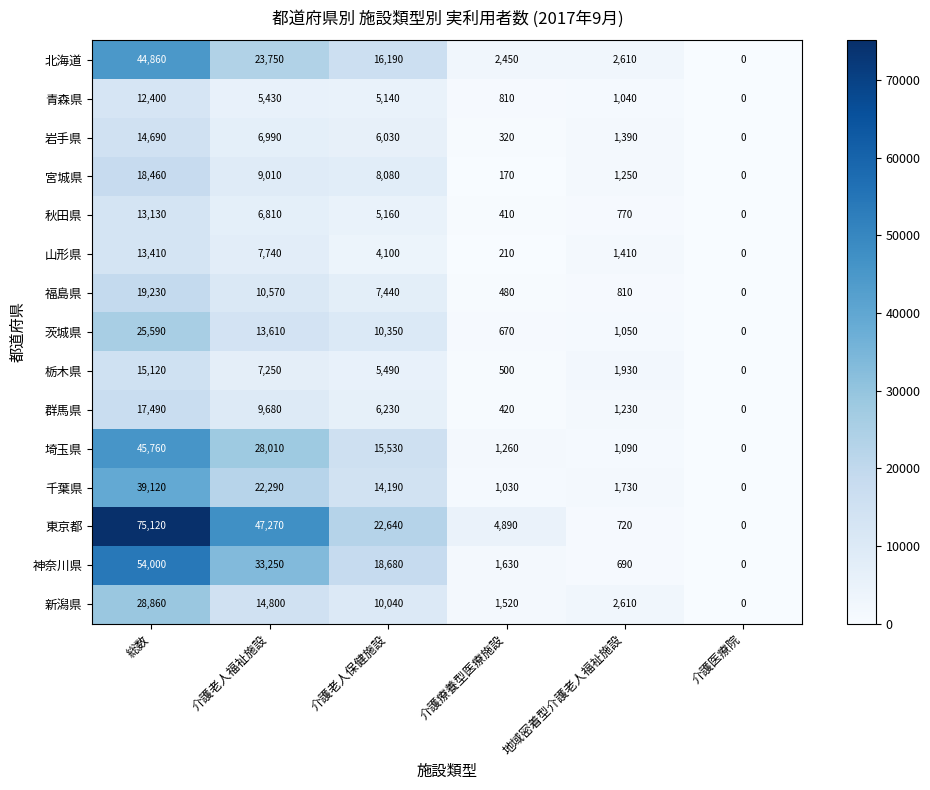

What is the difference between the highest and lowest values at 介護療養型医療施設?

4720